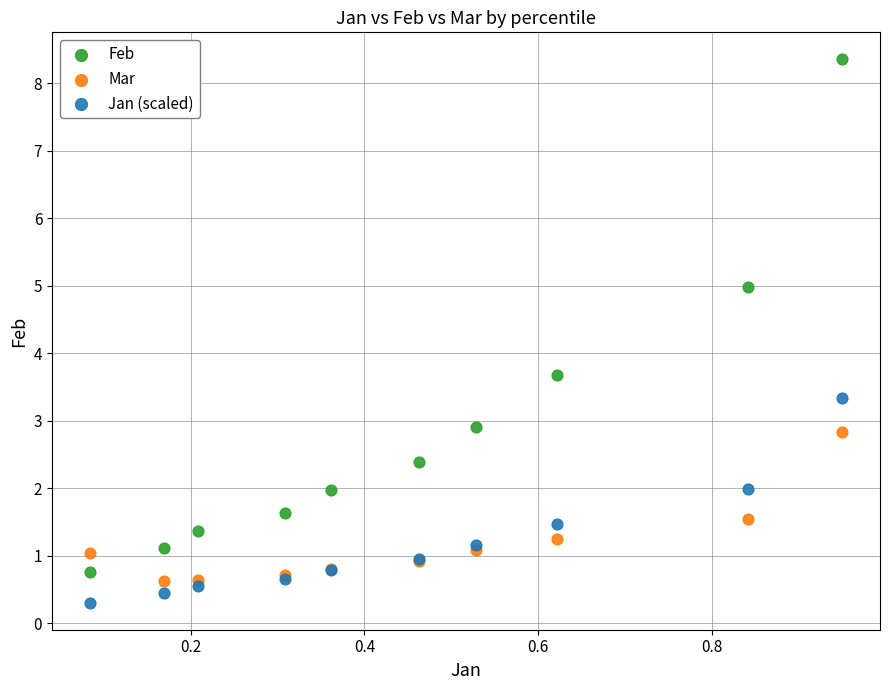

Which series reaches the maximum Y coordinate?

Feb